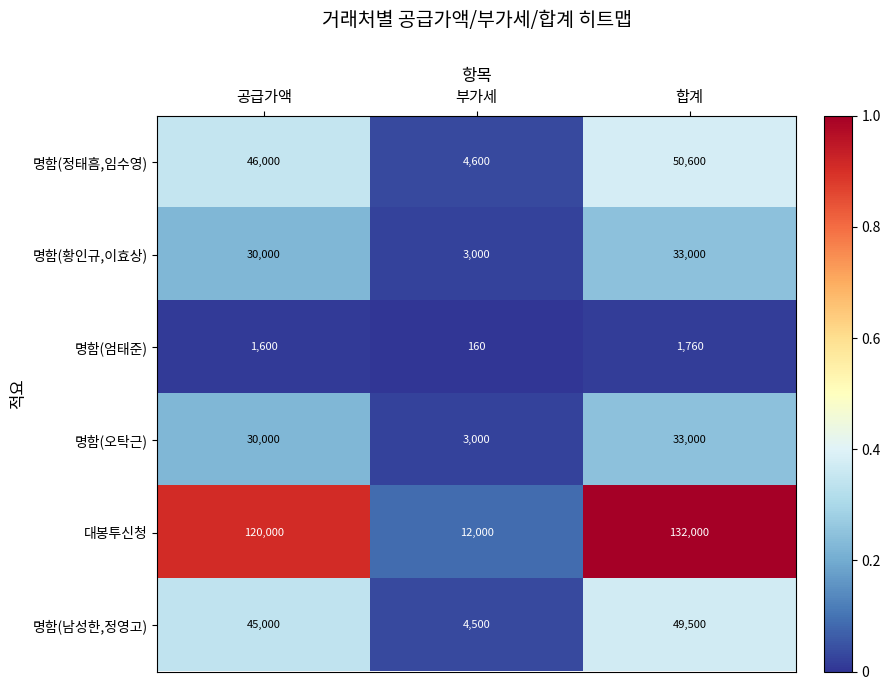

Is it true that 대봉투신청 equals 12000 at 부가세?

True